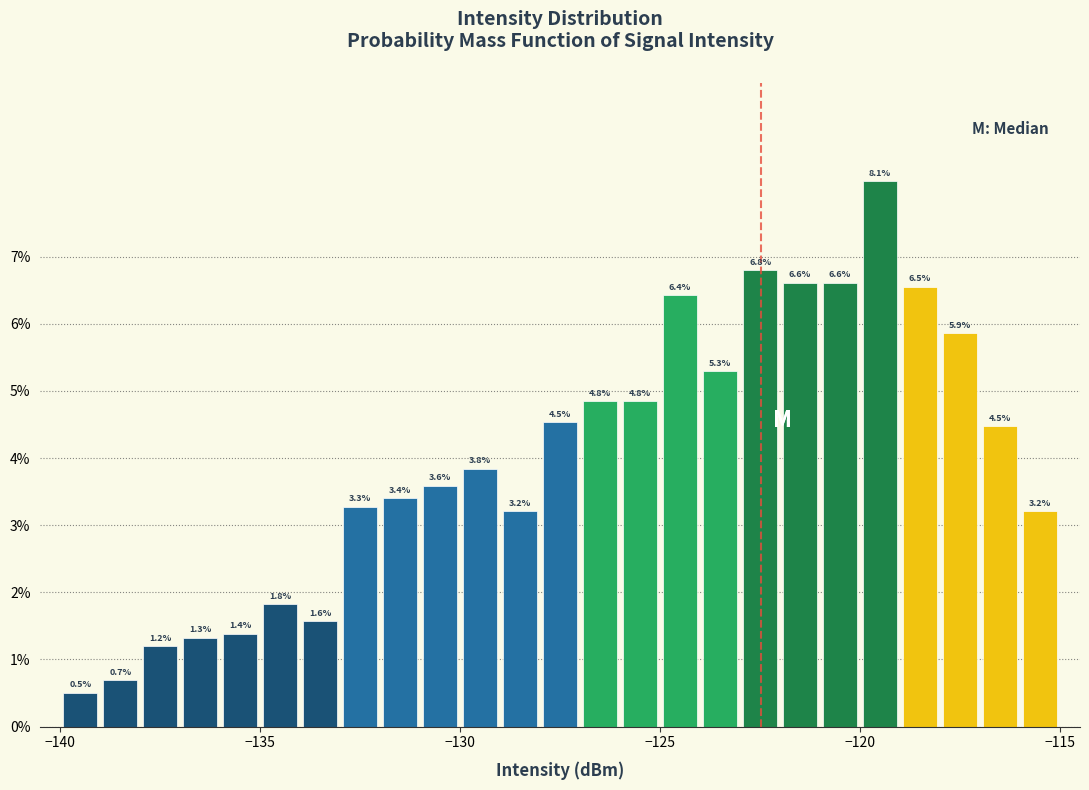

Read against the x-axis, roughly where is the centre of the tallest bar?

-119.5